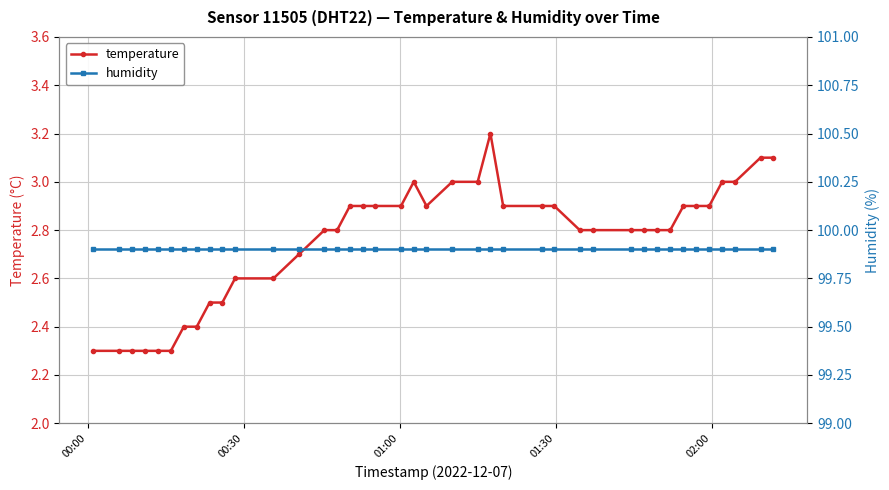

What is the lowest value of the temperature series?

2.3